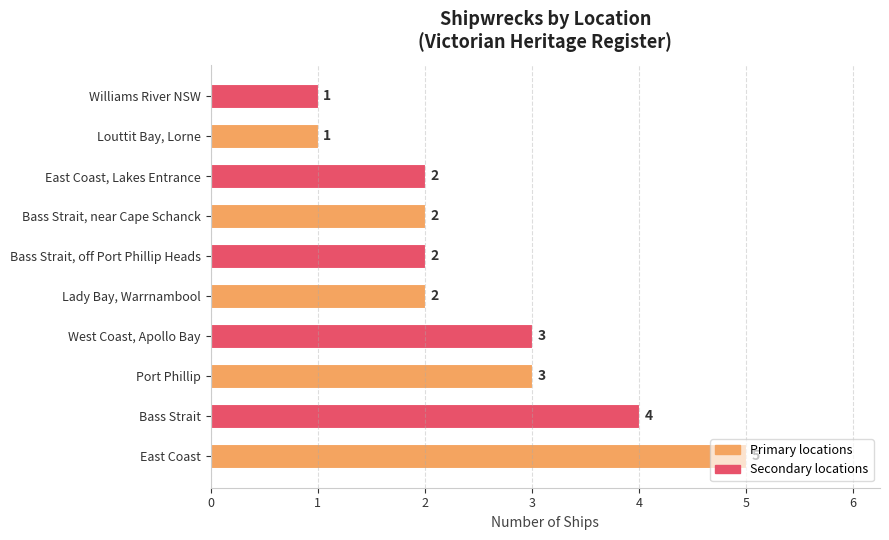

How many values are between 2 and 3?

6